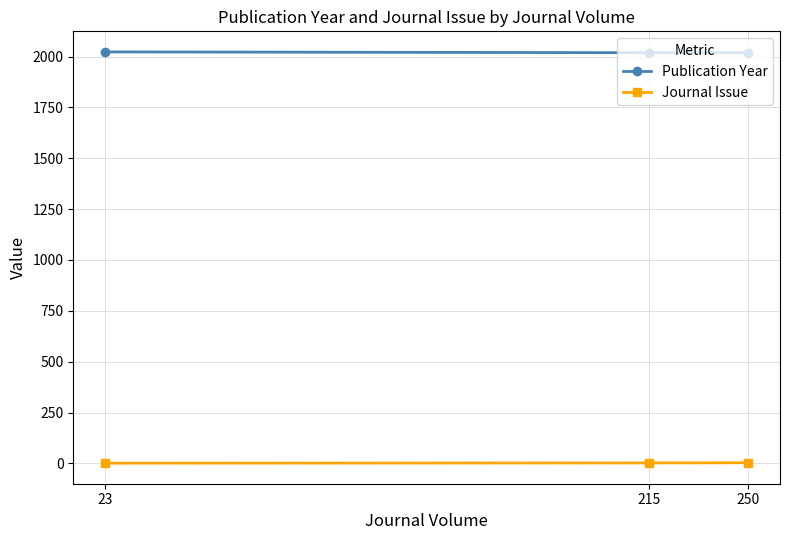

What is the sum of the Publication Year values at 215 and 23?

4042